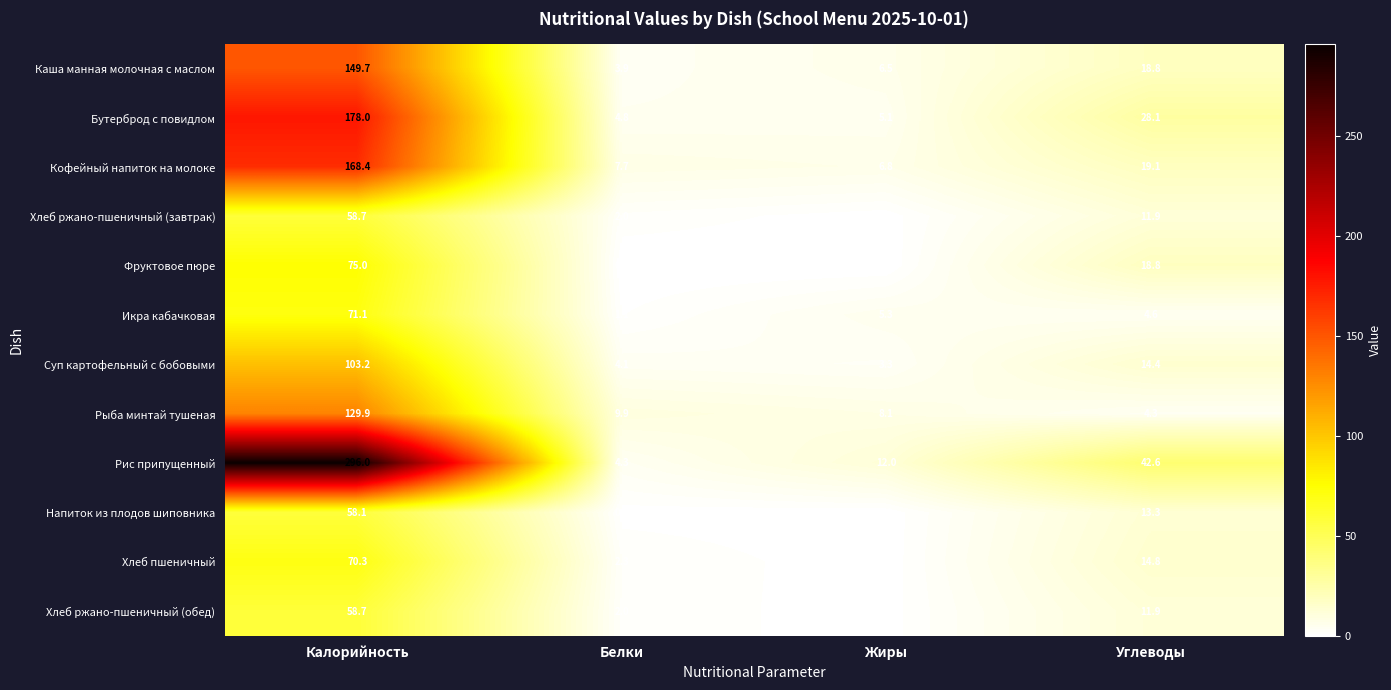

Count the number of categories in the chart.

4